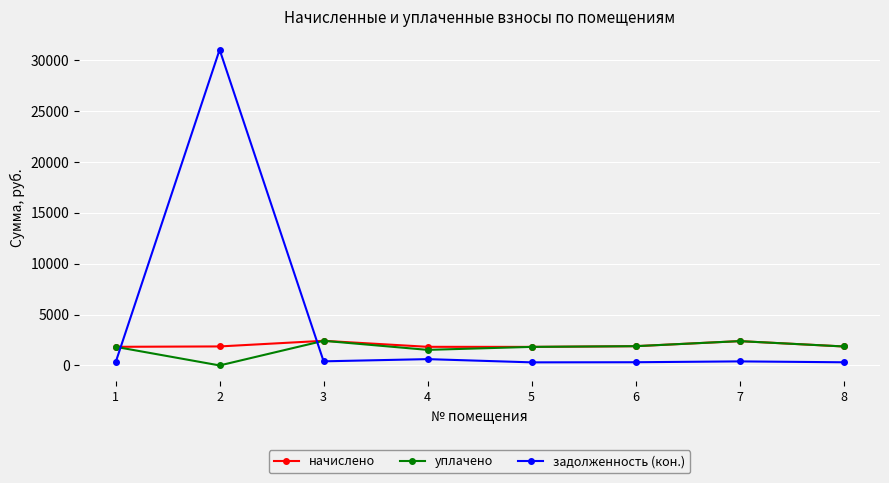

True or false: начислено and задолженность (кон.) cross at least once.

True